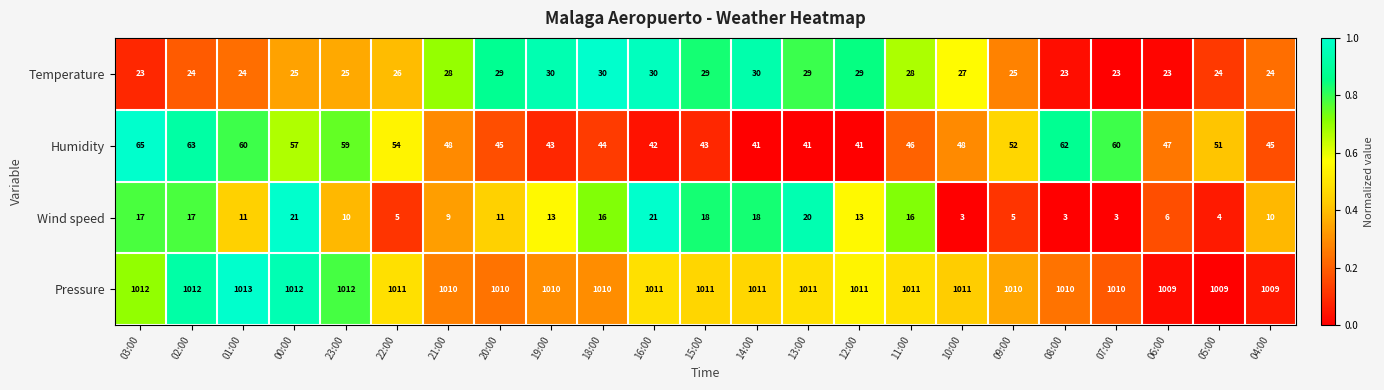

The Temperature series shows 16 at 01:00. True or false?

False